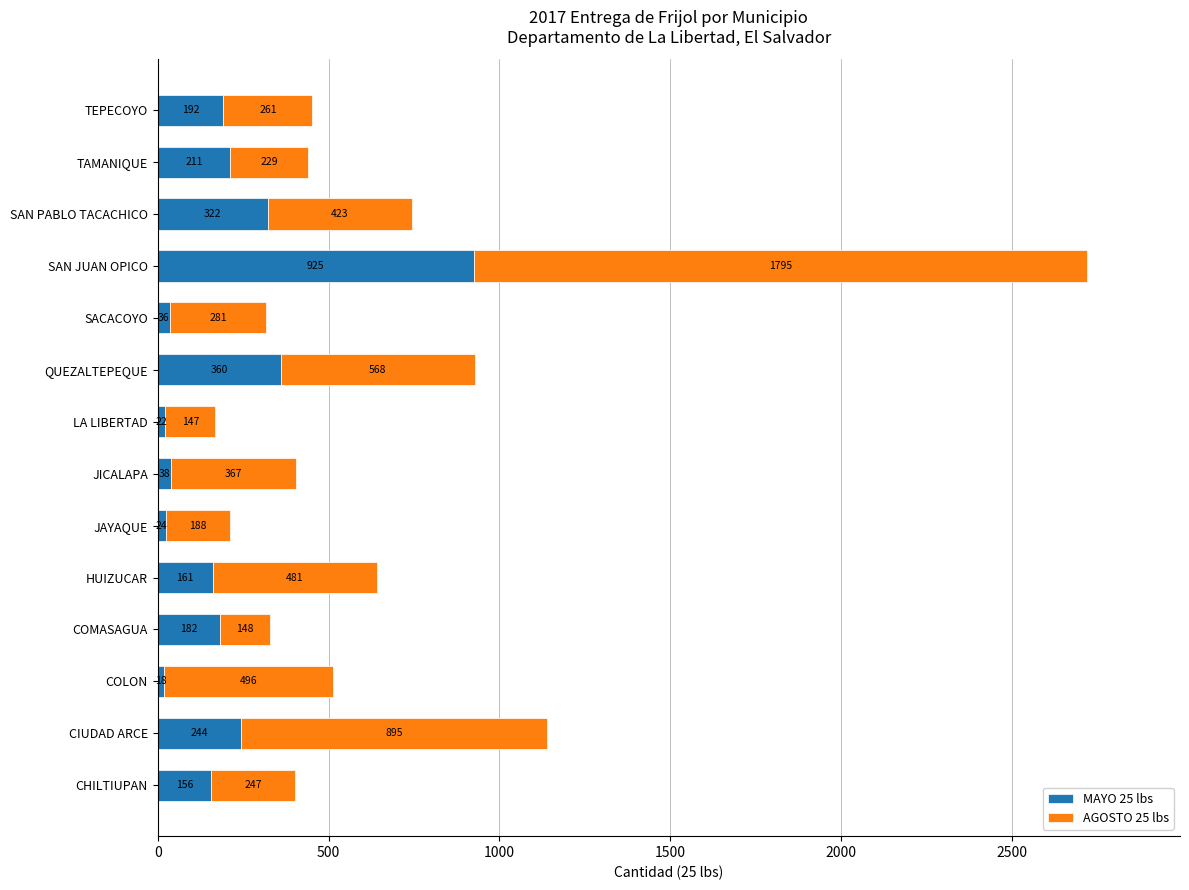

At which category is the sum across all series the highest?

SAN JUAN OPICO